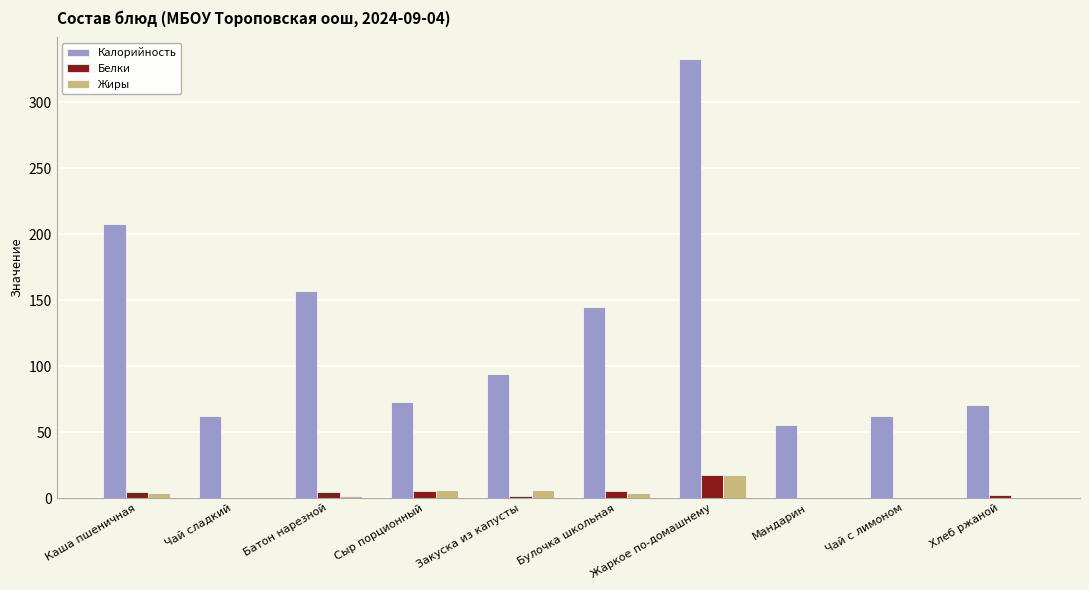

Which series has the largest total across all categories?

Калорийность